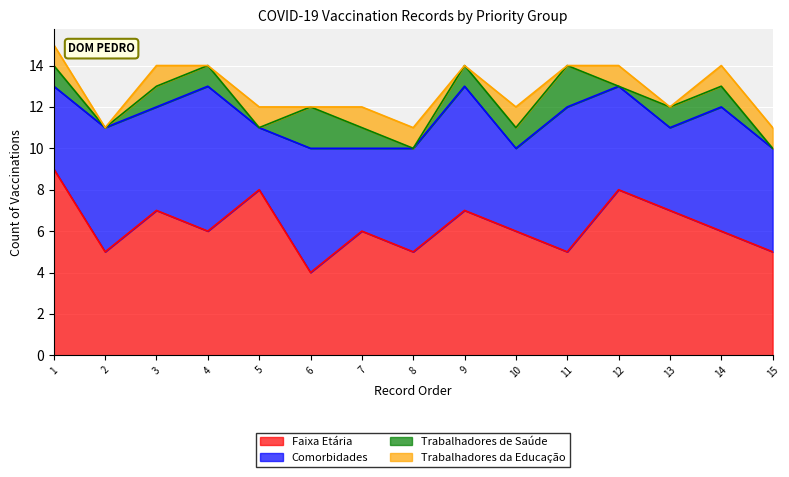

Which series has the largest range (max minus min)?

Faixa Etária